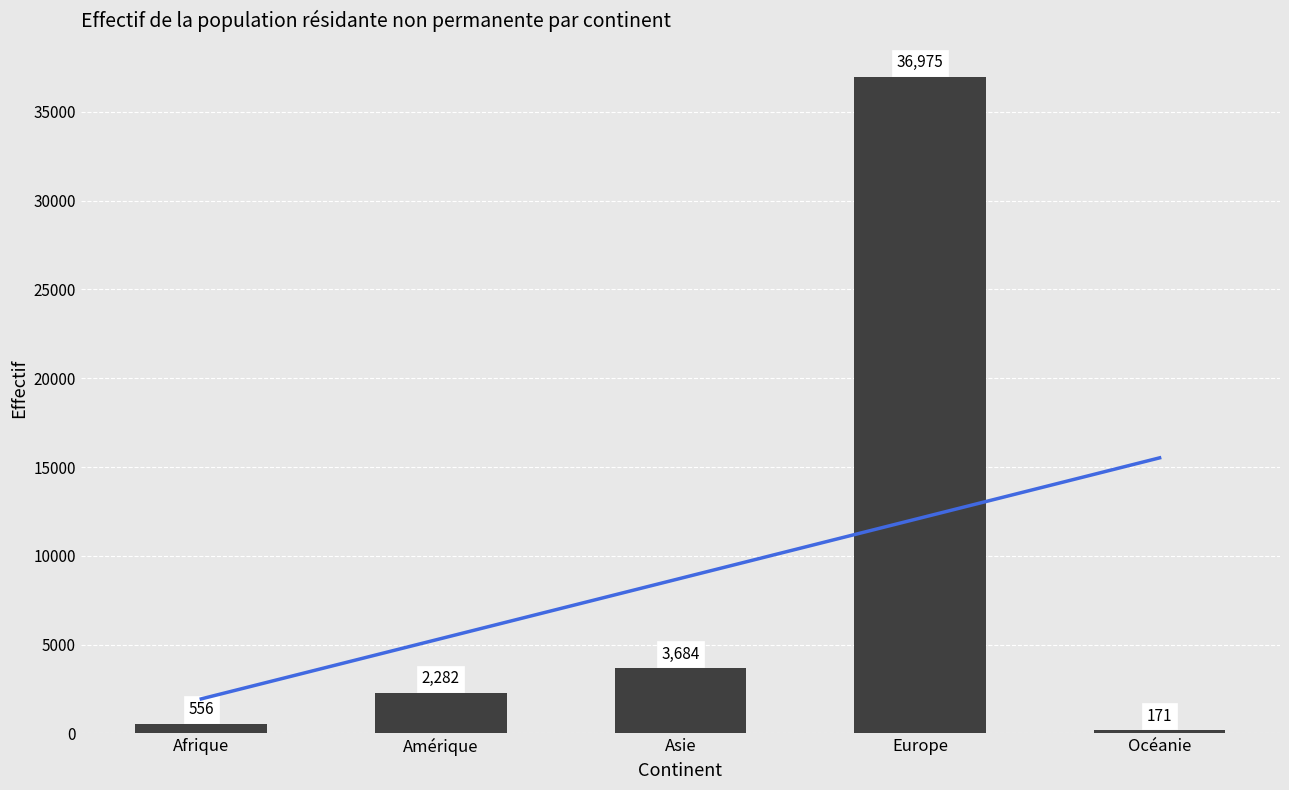

List the series in order of their peak value, lowest first.

Trend, Total population résidante